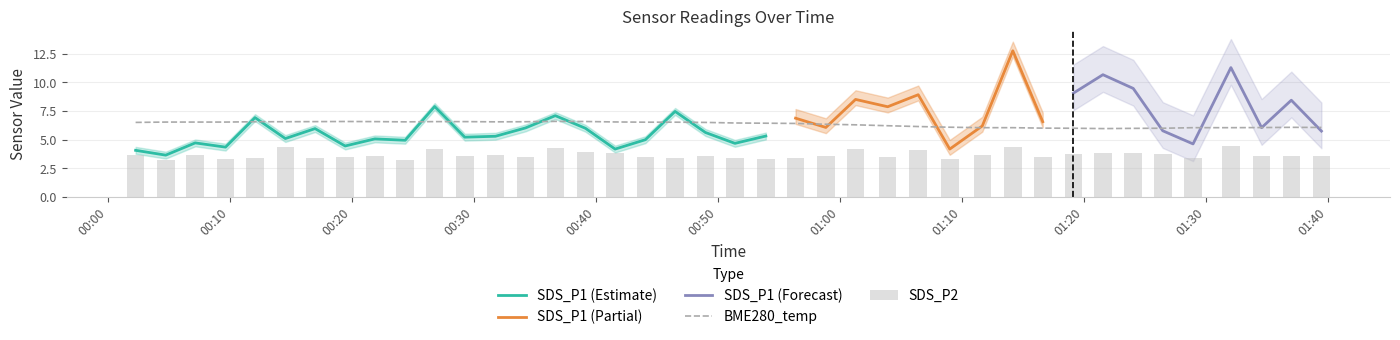

What is the minimum value for BME280_temp?

6.0